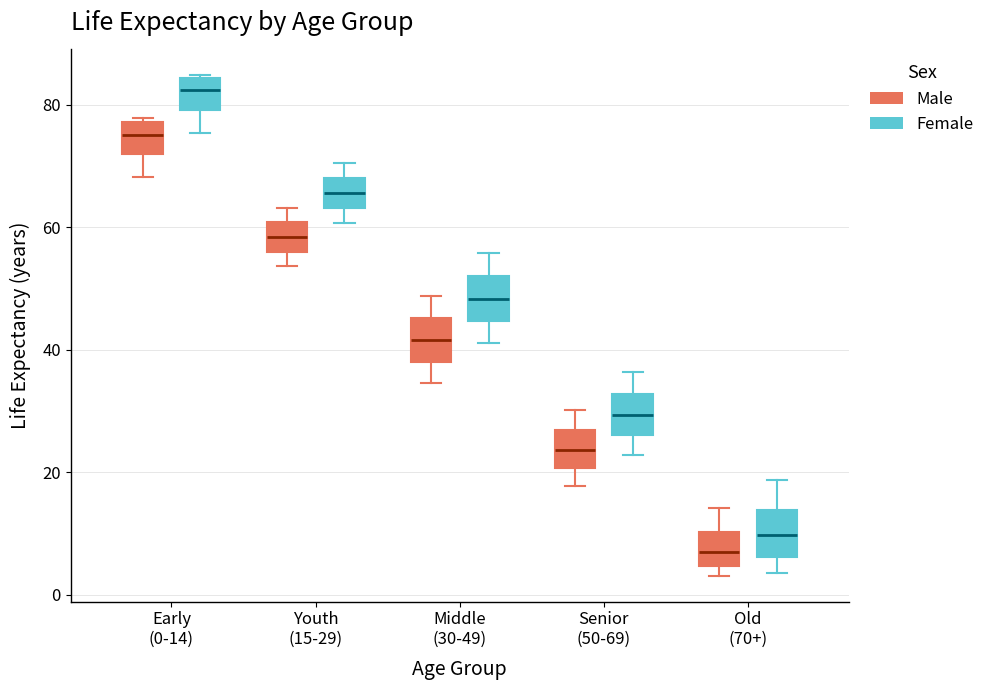

Reading left to right, read every box against the y-axis: the position of its median line, the range the box covers, and the ends of its whiskers. The values are not printed on the chart, so give them approximately, as read against the axis.

Early (0-14) (Male): median 76, box 72 to 78, whiskers 68 to 78
Early (0-14) (Female): median 82, box 80 to 84, whiskers 76 to 84
Youth (15-29) (Male): median 58, box 56 to 60, whiskers 54 to 64
Youth (15-29) (Female): median 66, box 64 to 68, whiskers 60 to 70
Middle (30-49) (Male): median 42, box 38 to 46, whiskers 34 to 48
Middle (30-49) (Female): median 48, box 44 to 52, whiskers 42 to 56
Senior (50-69) (Male): median 24, box 20 to 26, whiskers 18 to 30
Senior (50-69) (Female): median 30, box 26 to 32, whiskers 22 to 36
Old (70+) (Male): median 8, box 4 to 10, whiskers 4 (just below the box's lower edge) to 14
Old (70+) (Female): median 10, box 6 to 14, whiskers 4 to 18